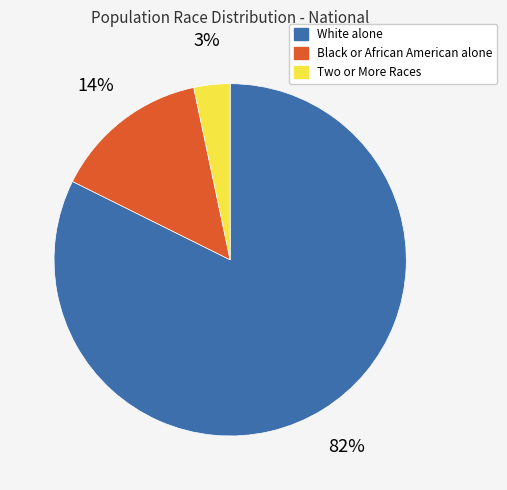

Count the number of slices in the pie.

3